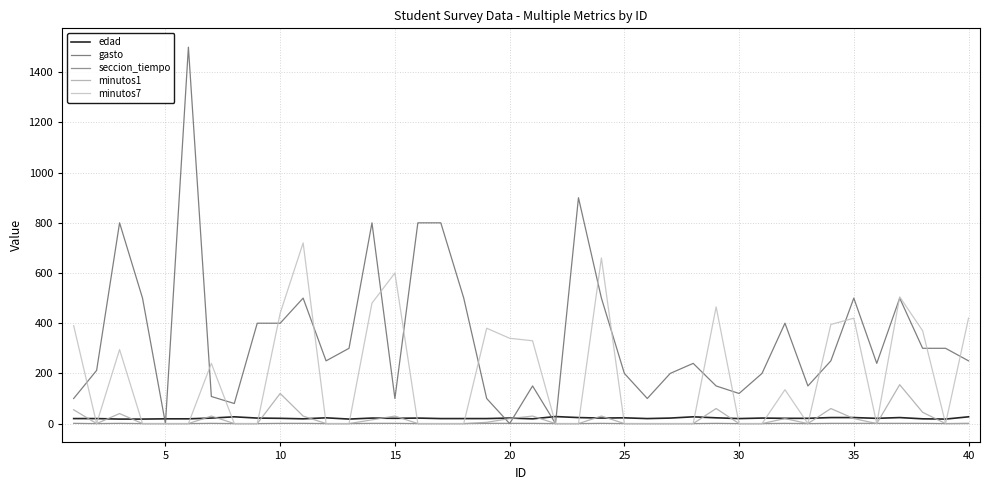

True or false: minutos7 and minutos1 intersect in this chart.

False